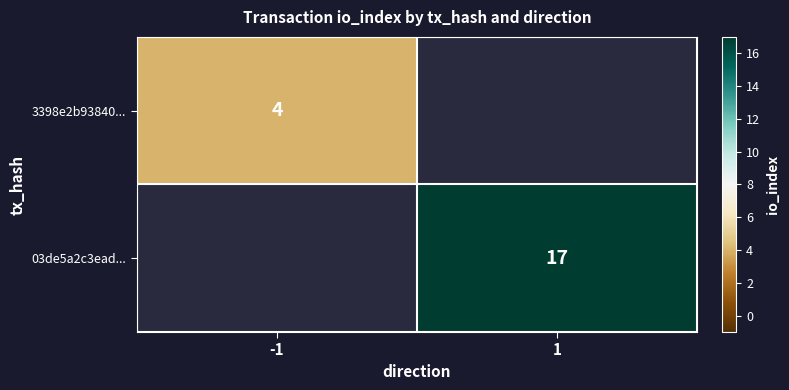

True or false: 3398e2b93840... has a value of 4 at -1.

True